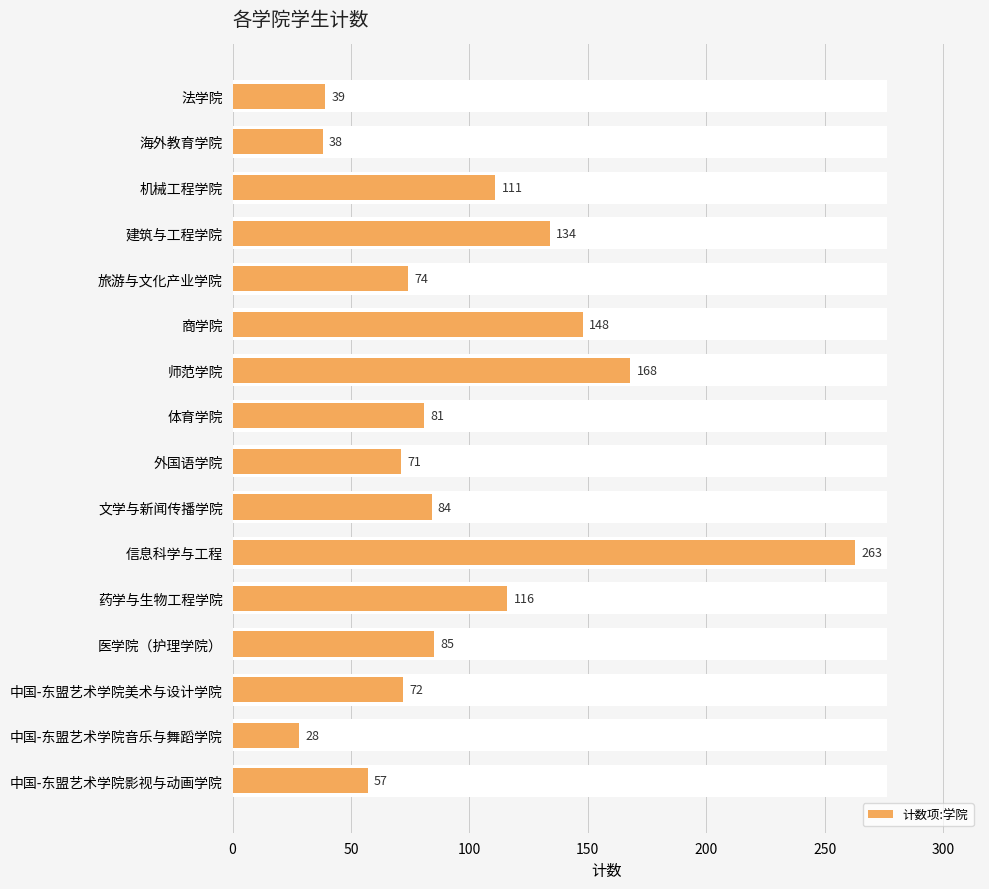

What position from the left is 法学院?

1